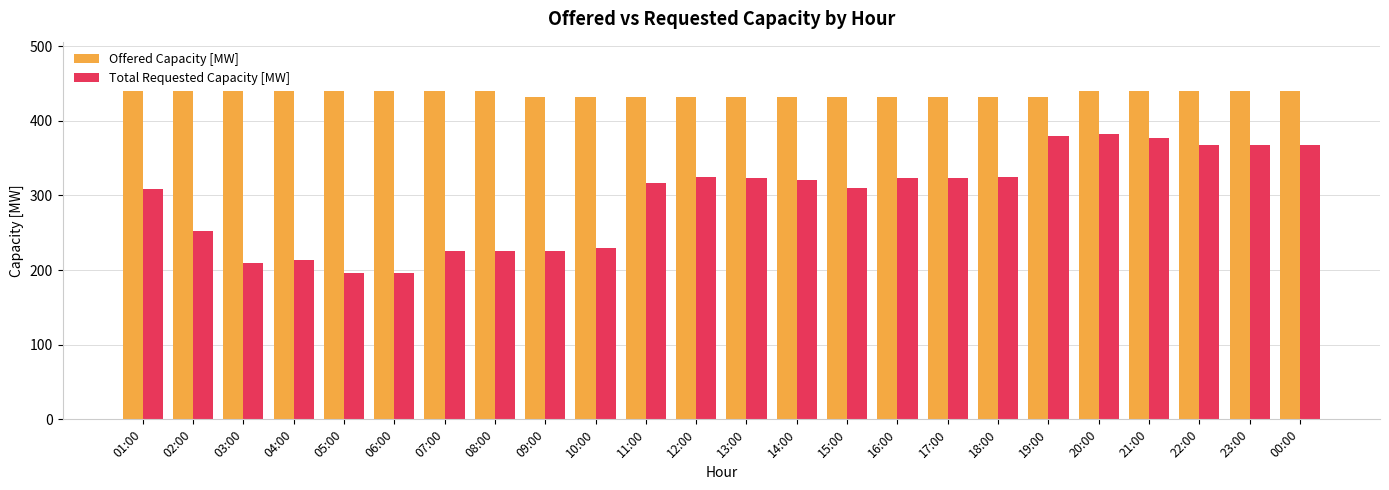

What is the sum of all Total Requested Capacity [MW] values?

7092